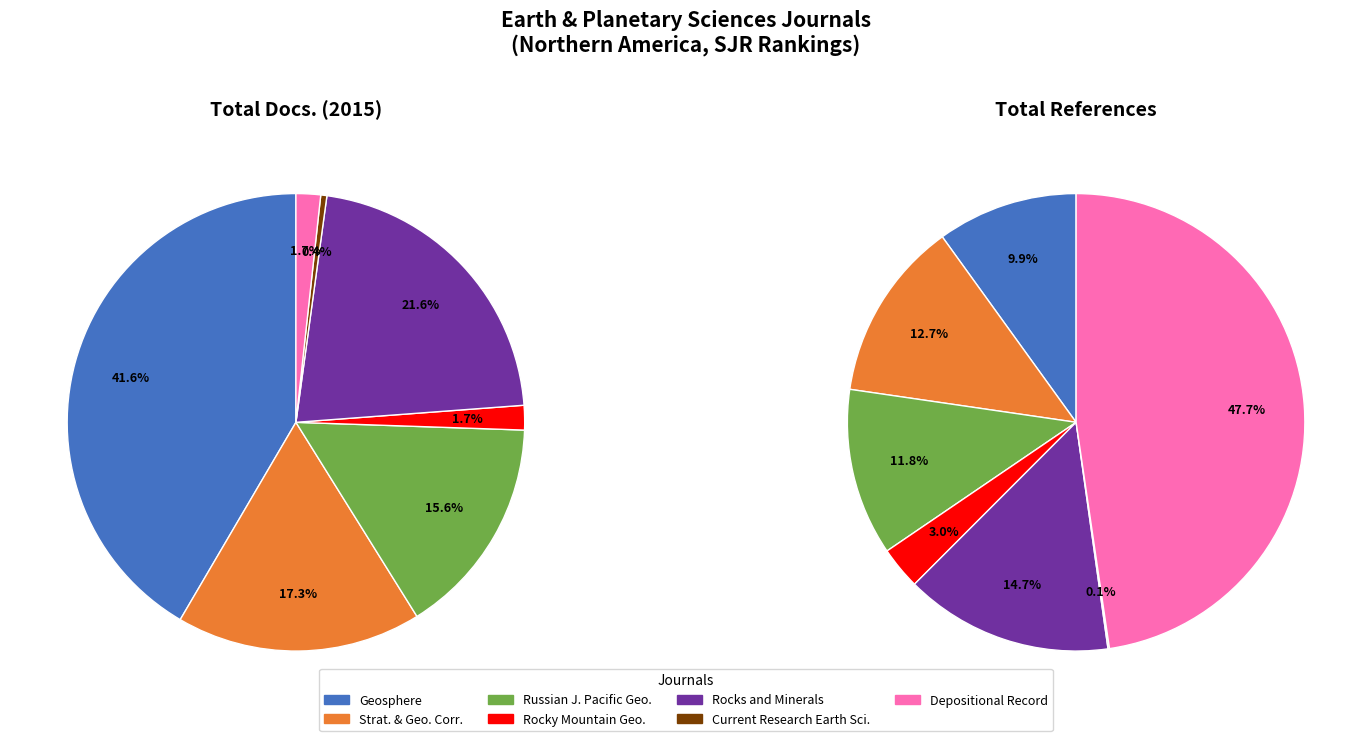

To the nearest percent, what portion does Rocky Mountain Geology represent?

3%